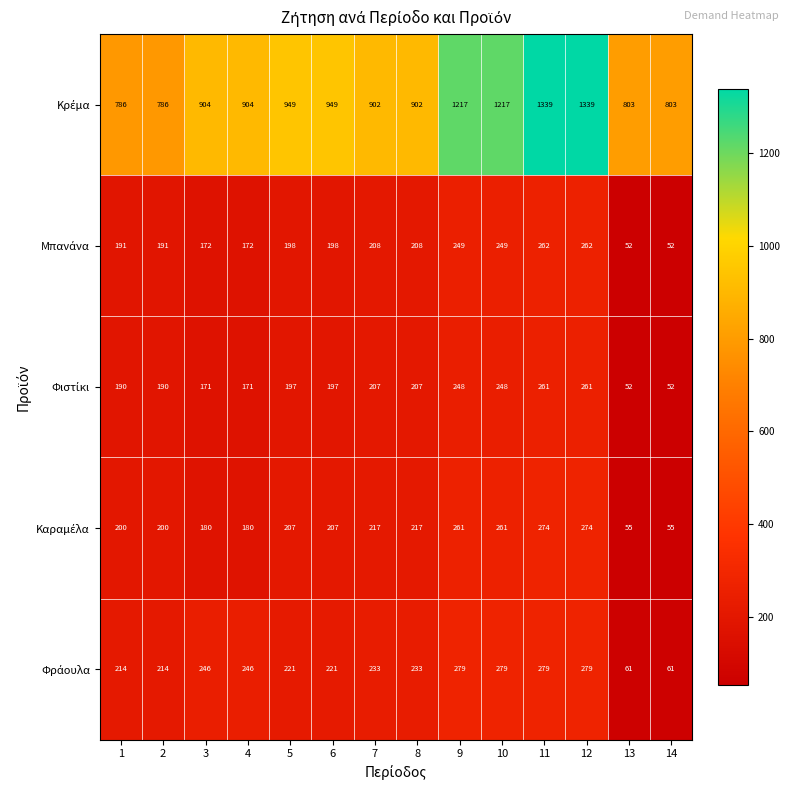

What is the minimum value shown in the chart?

52